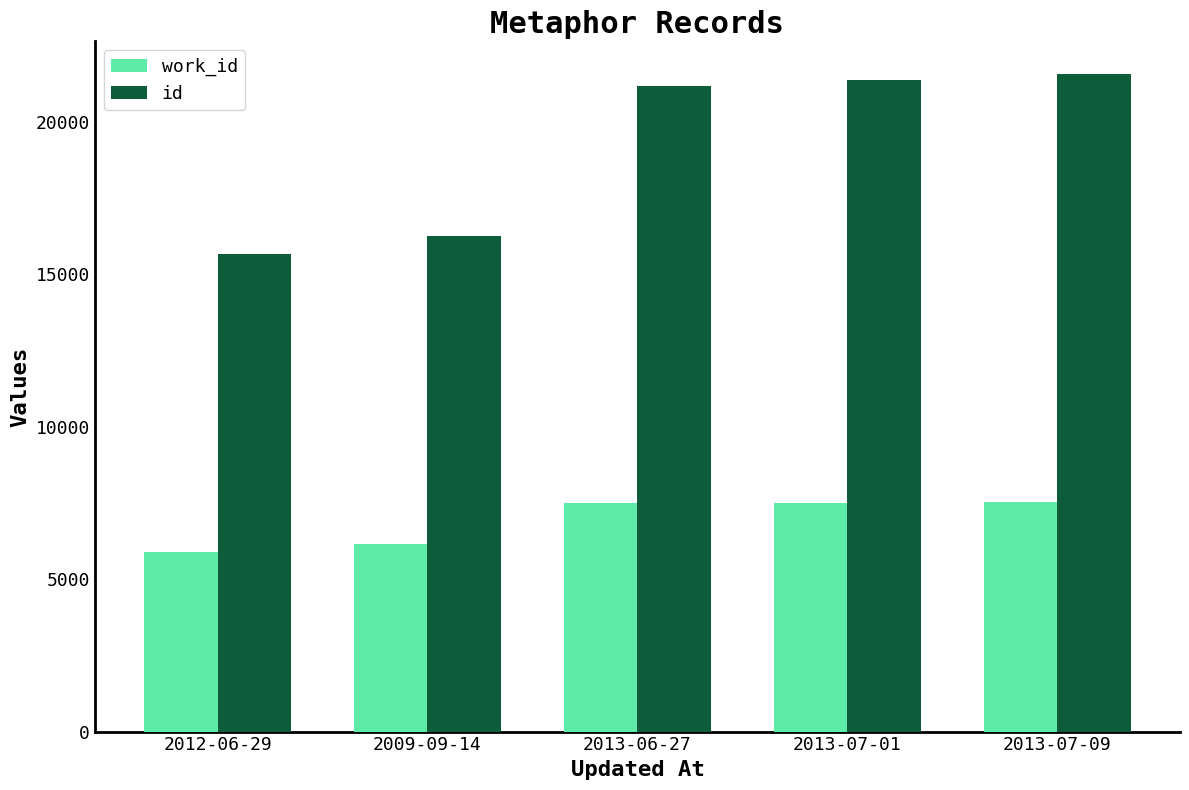

The value of id at 2009-09-14 is 27238. True or false?

False